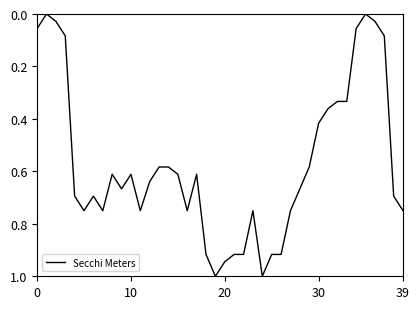

What is the maximum value shown in the chart?

1.0